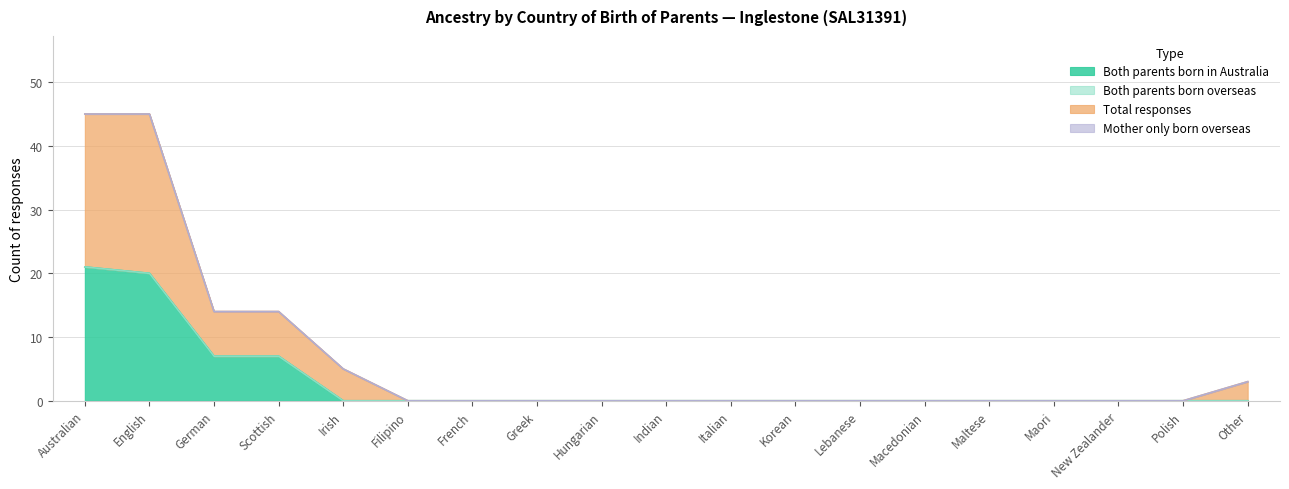

Reading left to right, what are all the values shown in this chart?

Both parents born in Australia: Australian=21	English=20	German=7	Scottish=7	Irish=0	Filipino=0	French=0	Greek=0	Hungarian=0	Indian=0	Italian=0	Korean=0	Lebanese=0	Macedonian=0	Maltese=0	Maori=0	New Zealander=0	Polish=0	Other=0
Total responses: Australian=45	English=45	German=14	Scottish=14	Irish=5	Filipino=0	French=0	Greek=0	Hungarian=0	Indian=0	Italian=0	Korean=0	Lebanese=0	Macedonian=0	Maltese=0	Maori=0	New Zealander=0	Polish=0	Other=3